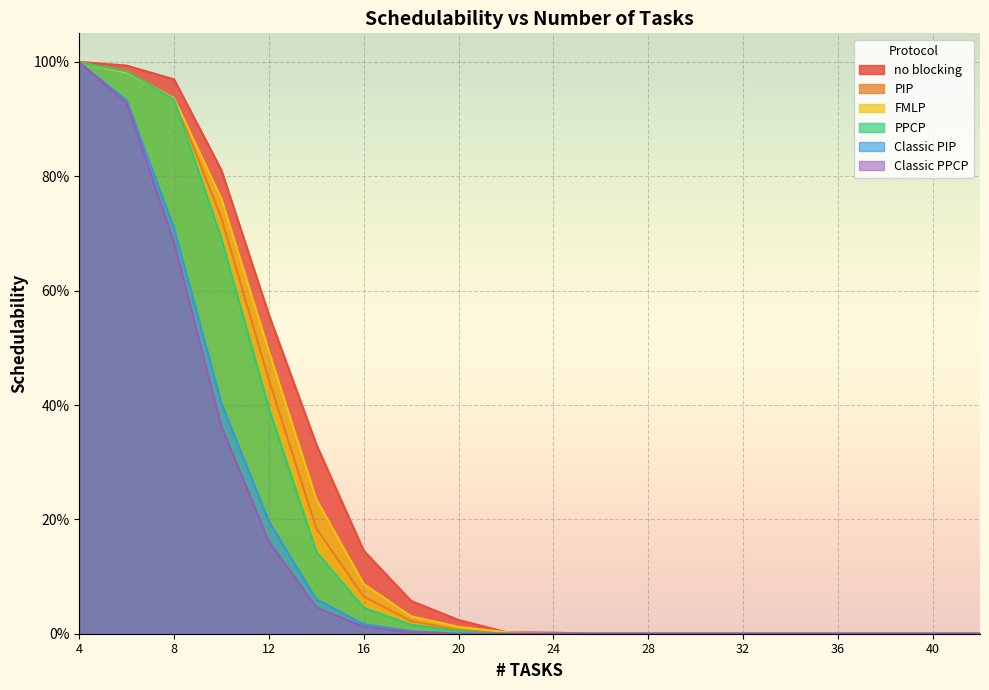

At which category does the chart reach its peak across all series?

4